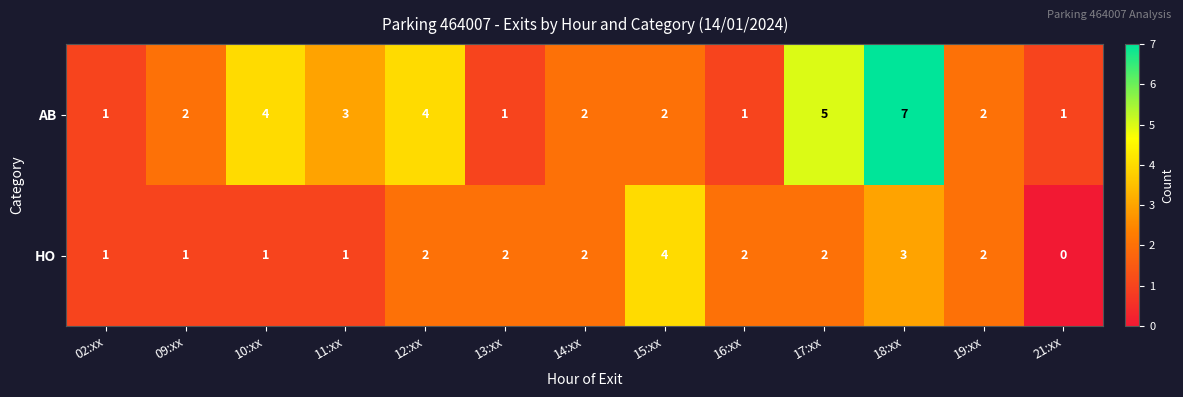

Count the AB values in the range 1 to 4.

11